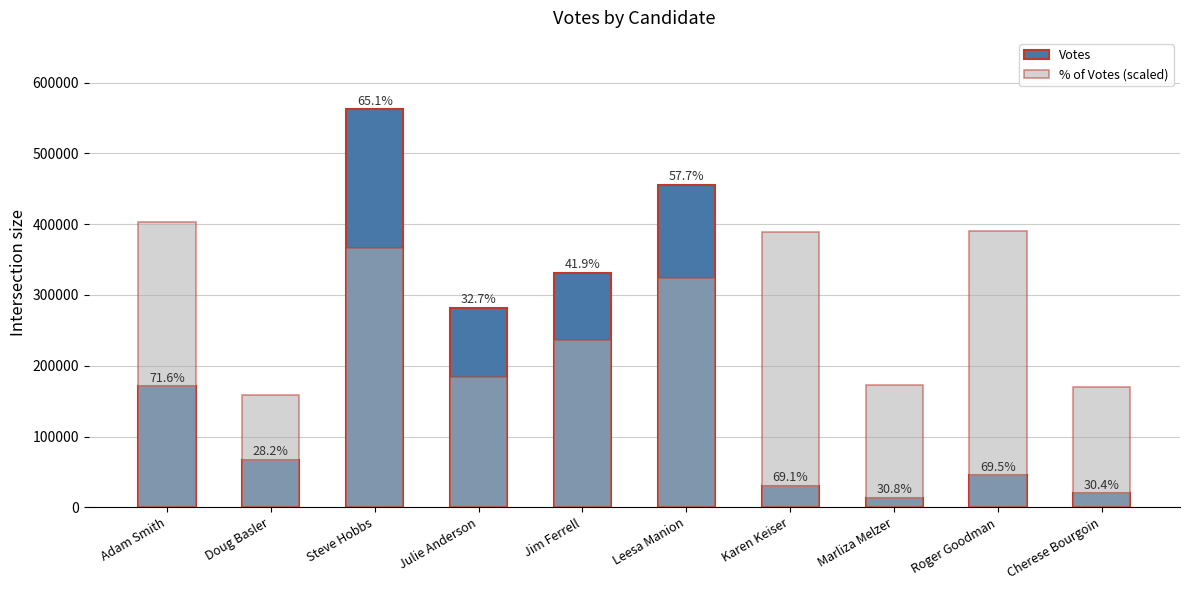

How many data points in % of Votes (scaled) are less than 324116?

5